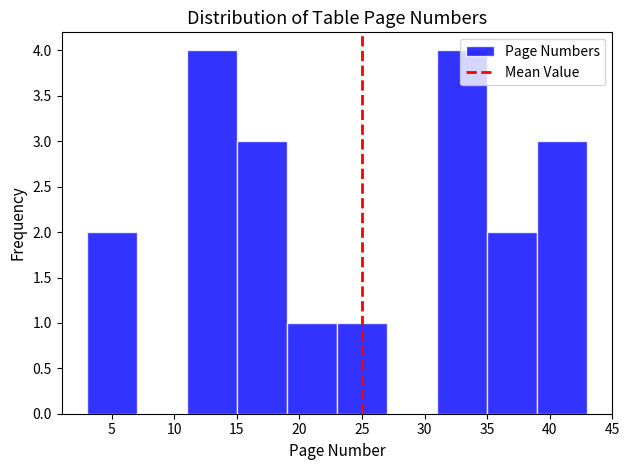

Reading left to right, list every bar in this chart as the range it spans on the x-axis followed by its height. The values are not printed on the chart, so give them approximately, as read against the axis.

3 to 7: 2
7 to 11: 0
11 to 15: 4
15 to 19: 3
19 to 23: 1
23 to 27: 1
27 to 31: 0
31 to 35: 4
35 to 39: 2
39 to 43: 3